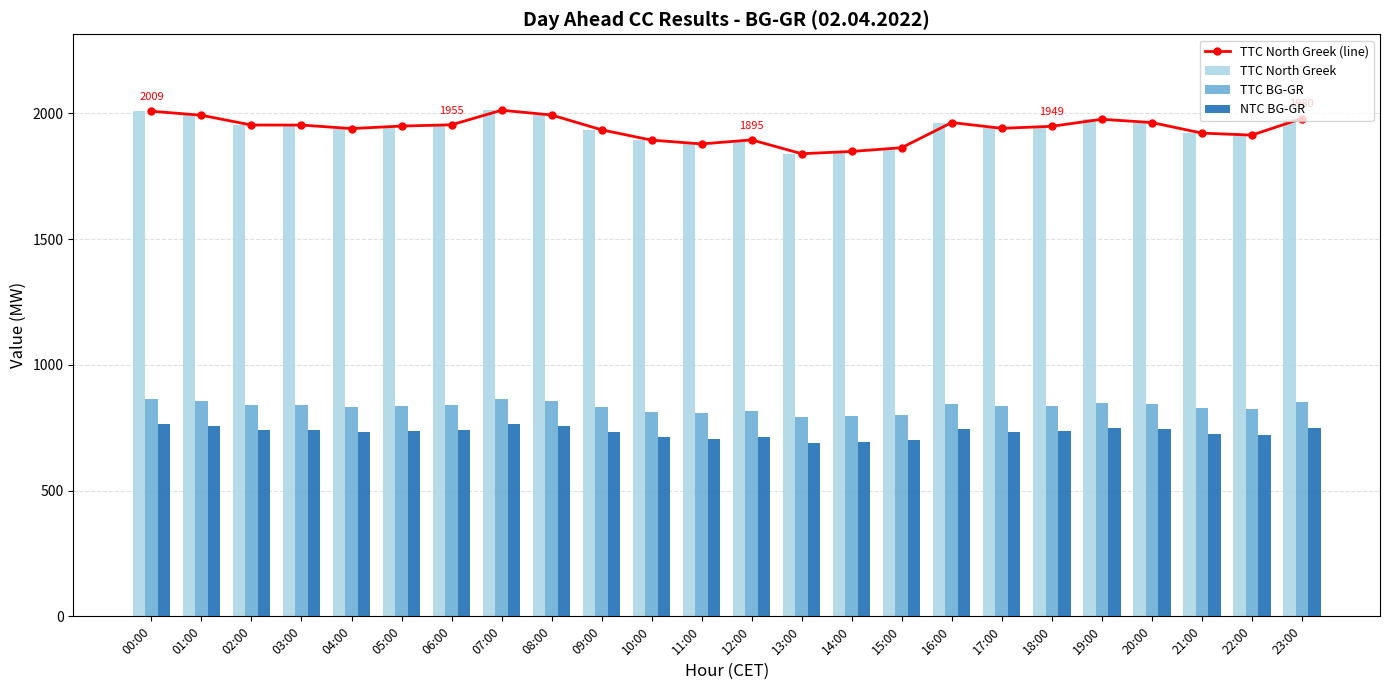

Reading left to right, what are all the values shown in this chart?

TTC North Greek (line): 00:00=2009	01:00=1993	02:00=1954	03:00=1954	04:00=1940	05:00=1950	06:00=1955	07:00=2013	08:00=1994	09:00=1935	10:00=1894	11:00=1879	12:00=1895	13:00=1840	14:00=1849	15:00=1864	16:00=1964	17:00=1941	18:00=1949	19:00=1977	20:00=1964	21:00=1922	22:00=1914	23:00=1980
TTC North Greek: 00:00=2009	01:00=1993	02:00=1954	03:00=1954	04:00=1940	05:00=1950	06:00=1955	07:00=2013	08:00=1994	09:00=1935	10:00=1894	11:00=1879	12:00=1895	13:00=1840	14:00=1849	15:00=1864	16:00=1964	17:00=1941	18:00=1949	19:00=1977	20:00=1964	21:00=1922	22:00=1914	23:00=1980
TTC BG-GR: 00:00=864	01:00=857	02:00=840	03:00=840	04:00=834	05:00=838	06:00=840	07:00=865	08:00=858	09:00=832	10:00=814	11:00=808	12:00=815	13:00=791	14:00=795	15:00=801	16:00=845	17:00=835	18:00=838	19:00=850	20:00=845	21:00=827	22:00=823	23:00=851
NTC BG-GR: 00:00=764	01:00=757	02:00=740	03:00=740	04:00=734	05:00=738	06:00=740	07:00=765	08:00=757	09:00=732	10:00=714	11:00=707	12:00=714	13:00=691	14:00=695	15:00=701	16:00=744	17:00=734	18:00=738	19:00=750	20:00=744	21:00=726	22:00=722	23:00=751